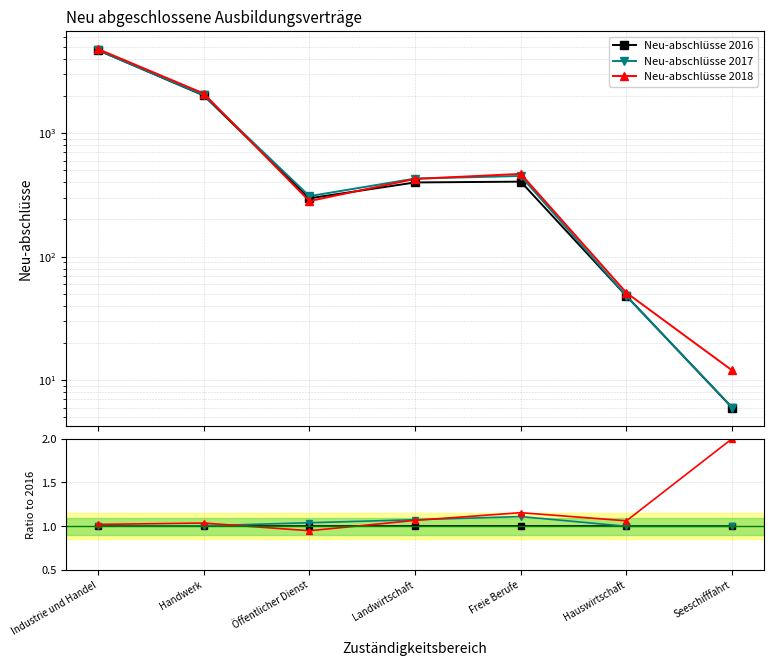

How many data points does each series have?

7